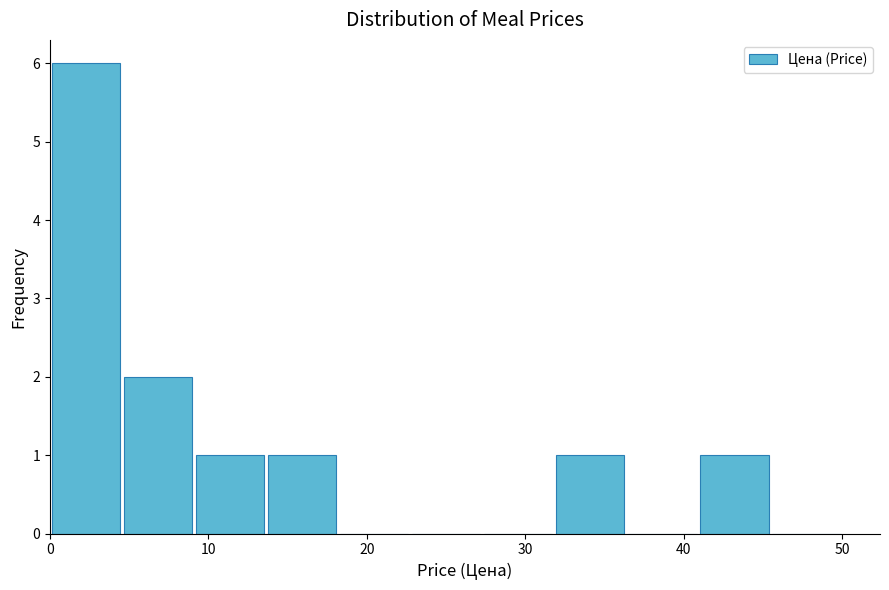

How tall is the bar that spans 41 to 45 on the x-axis? Neither the bar edges nor the heights are printed on the chart, so give them approximately, as read against the axes.

1